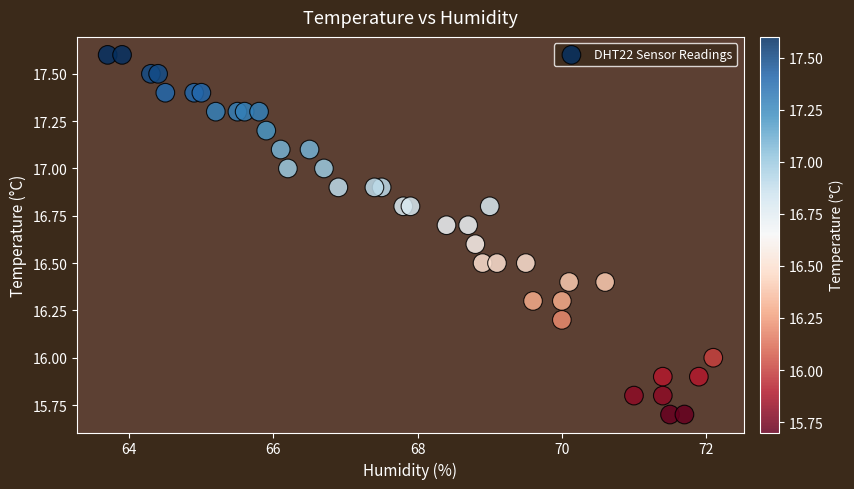

What is the range of X values (max minus min)?

8.4